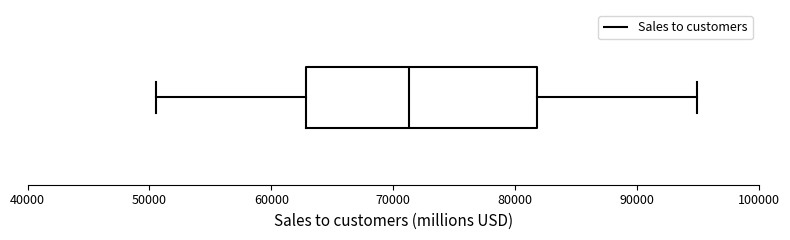

Read this box plot against the x-axis: the position of the median line, the range covered by the box, and the ends of both whiskers. The values are not printed on the chart, so give them approximately, as read against the axis.

median 71000, box 63000 to 82000, whiskers 51000 to 95000